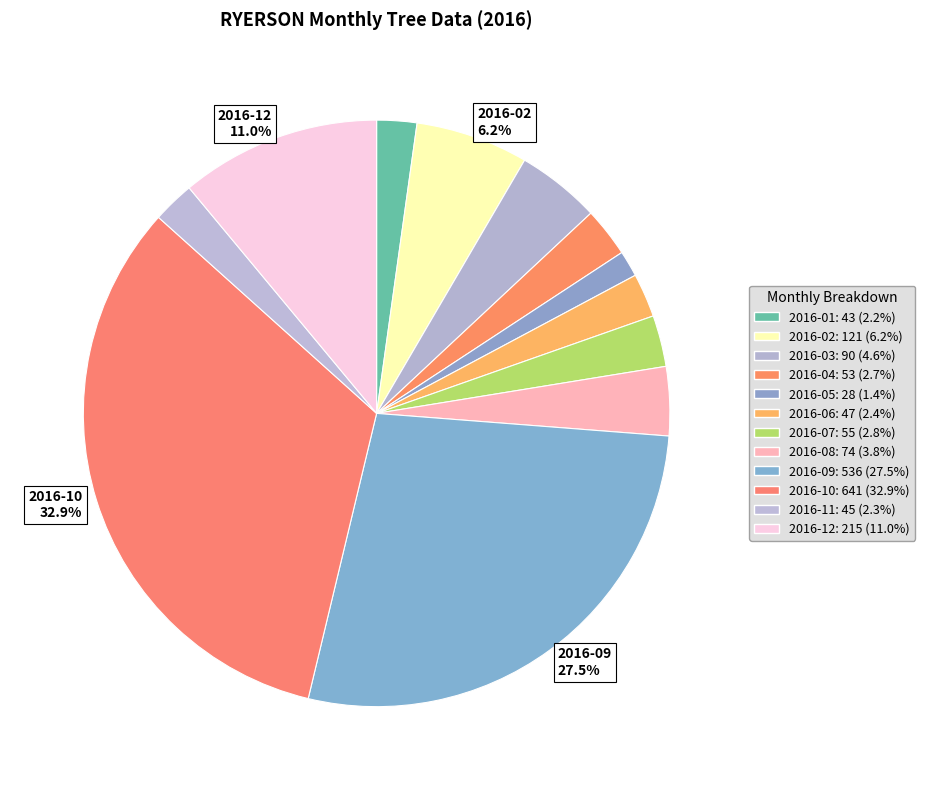

Rank the categories by value from highest to lowest.

2016-10, 2016-09, 2016-12, 2016-02, 2016-03, 2016-08, 2016-07, 2016-04, 2016-06, 2016-11, 2016-01, 2016-05